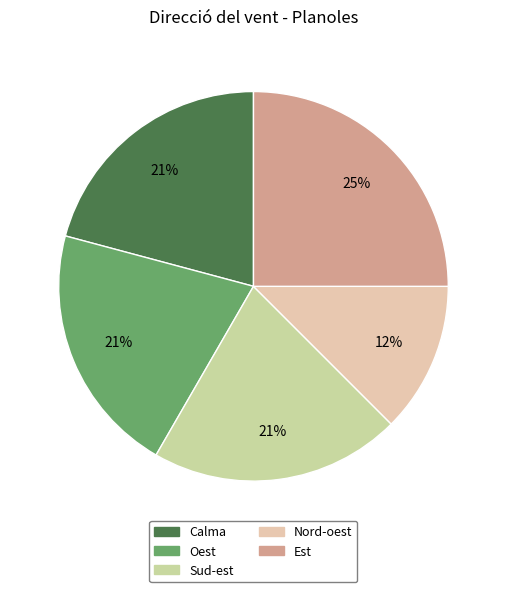

How many segments does this pie chart have?

5